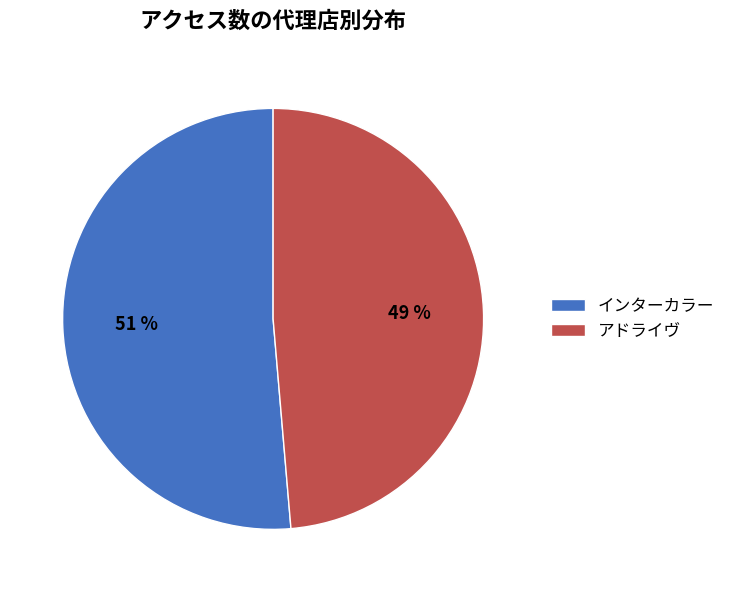

What is the largest slice in the pie chart?

インターカラー